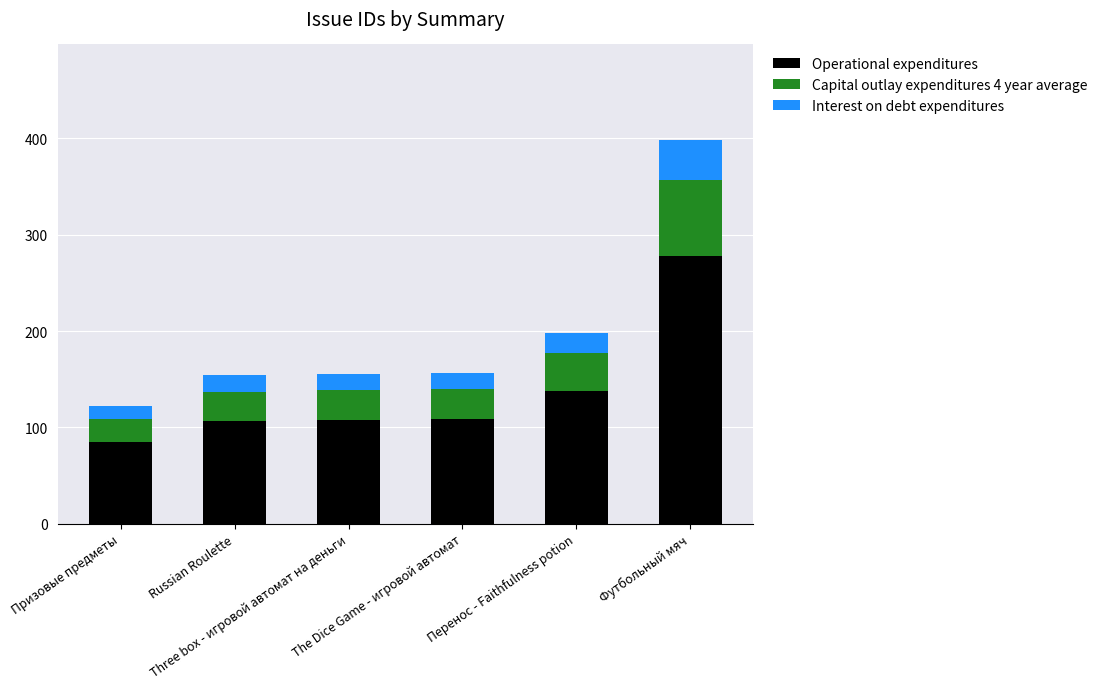

Count the number of categories in the chart.

6